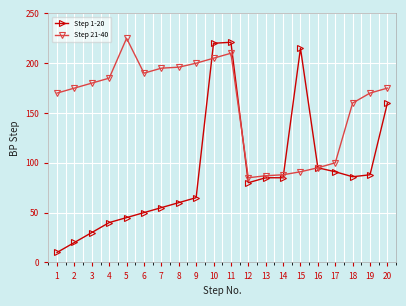

Rank the series by their maximum value, from lowest to highest.

Step 1-20, Step 21-40